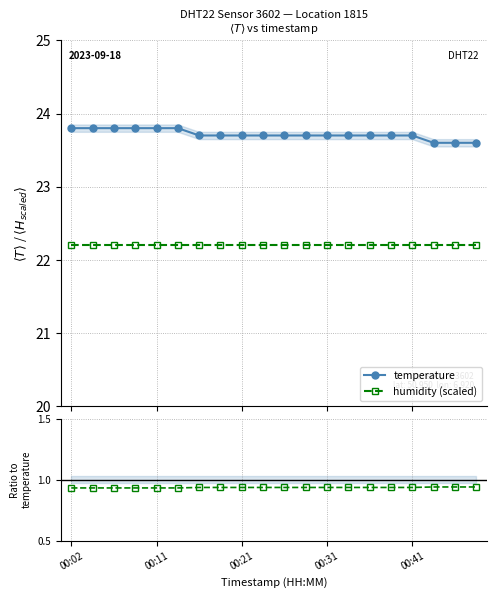

What is the average value of the humidity/temperature series?

0.9